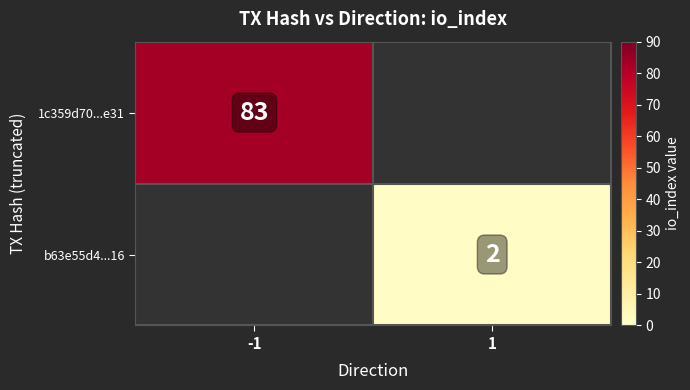

What is the smallest value displayed?

2.0